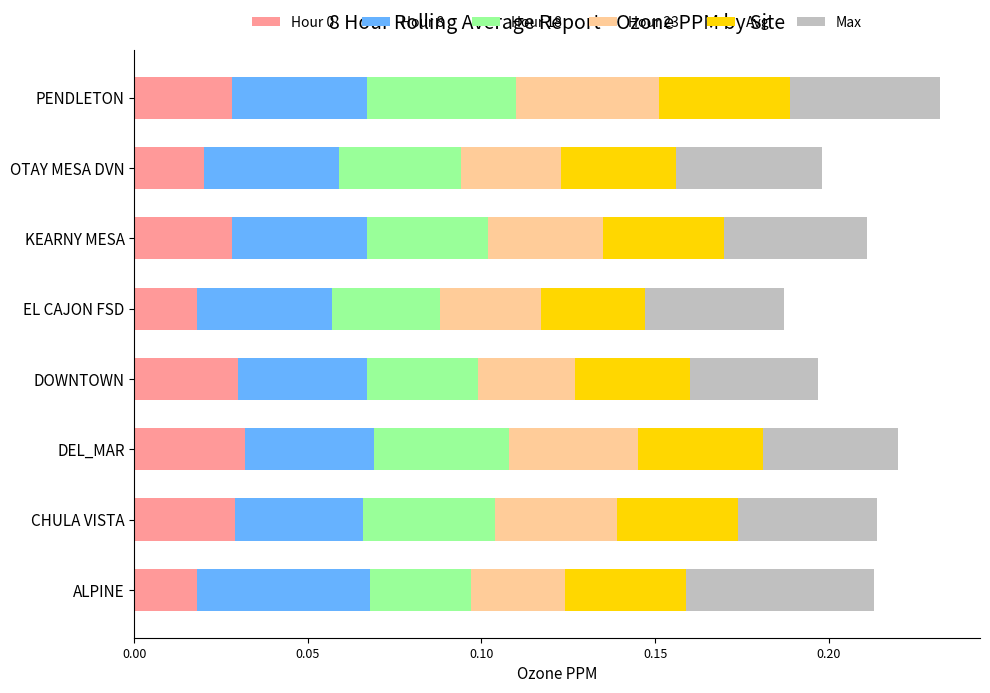

How many series are shown in this chart?

6